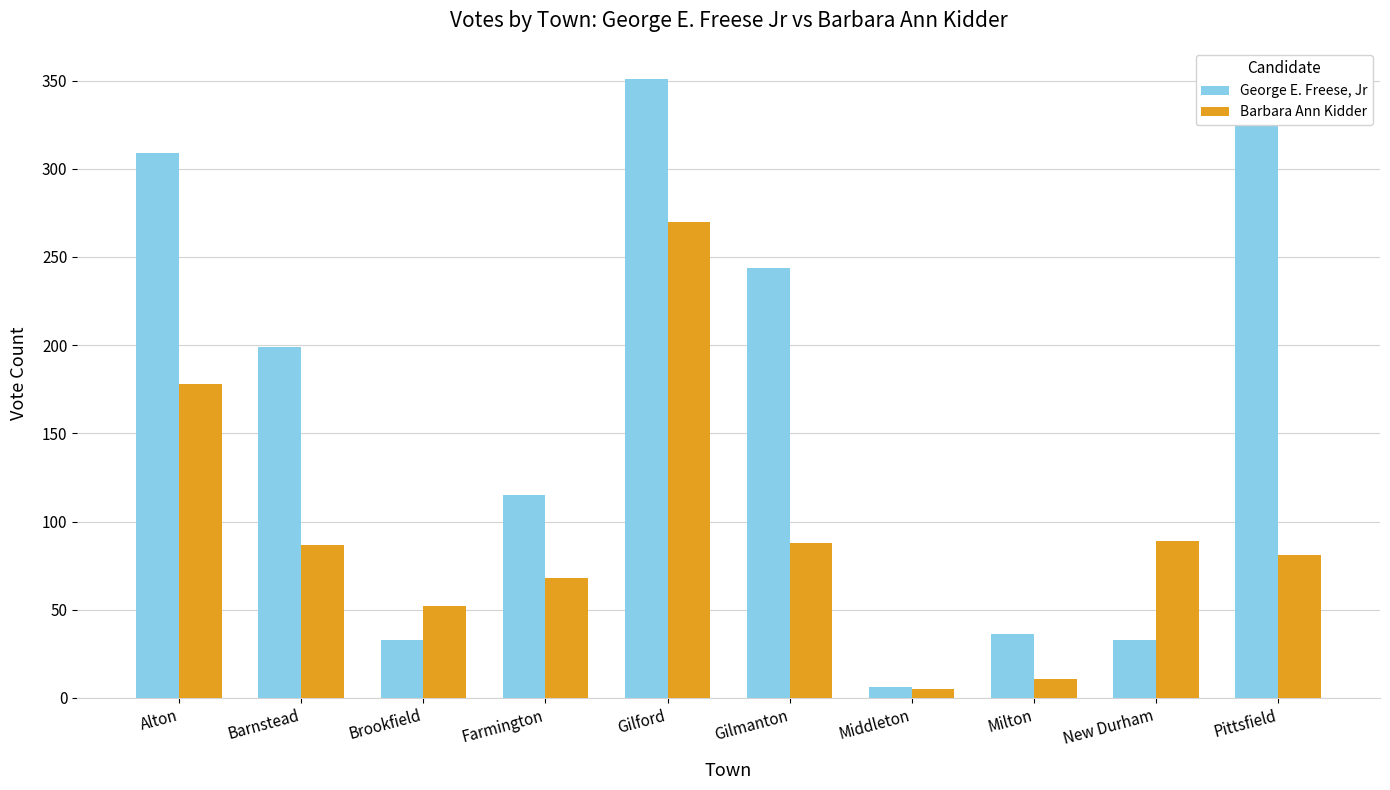

At Milton, list the series in order from largest to smallest.

George E. Freese, Jr, Barbara Ann Kidder